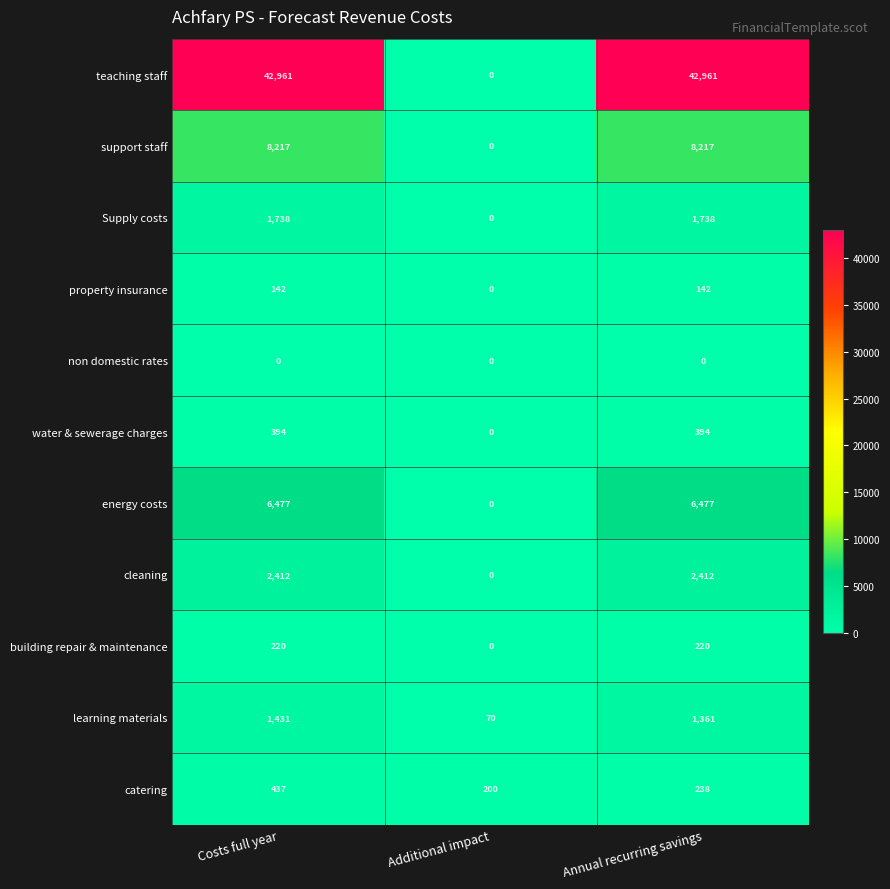

What is the minimum value for catering?

200